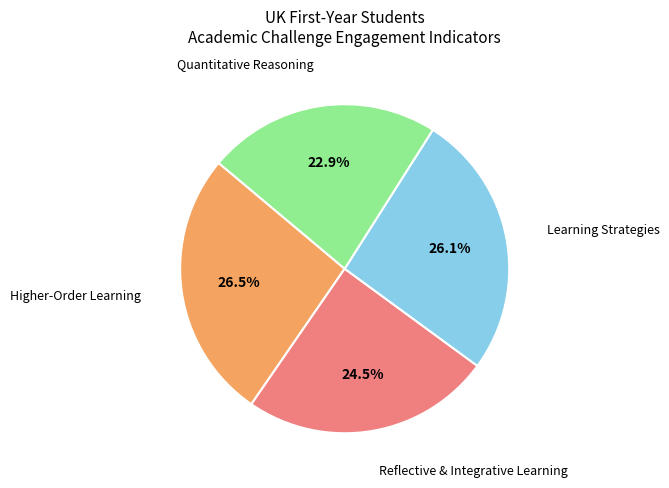

Does any single category account for the majority?

No